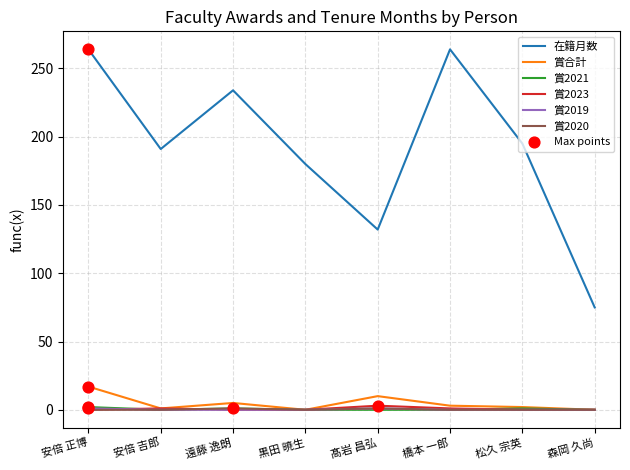

At how many categories does at least one series exceed 24?

8